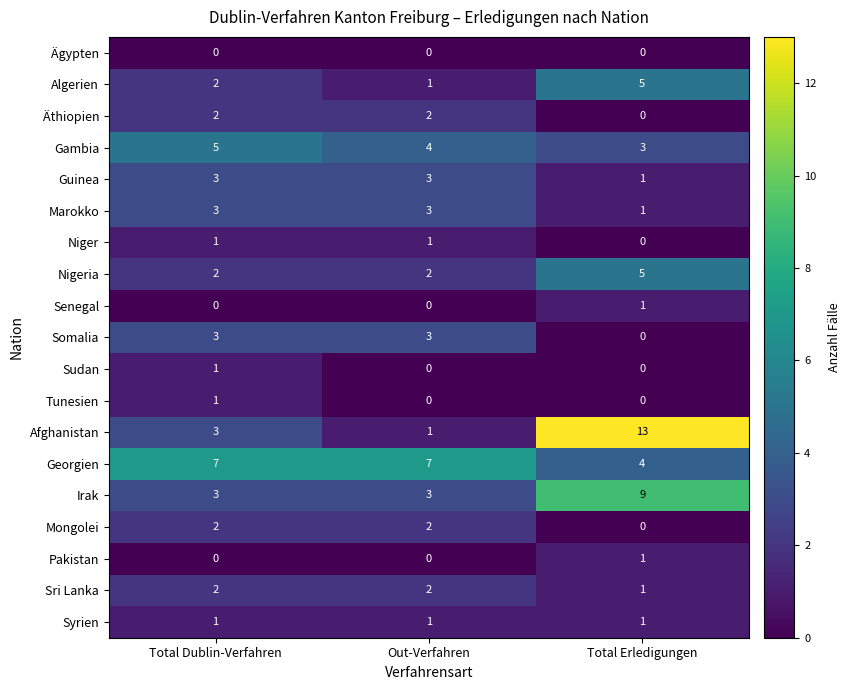

What is the total value across all series at Out-Verfahren?

35